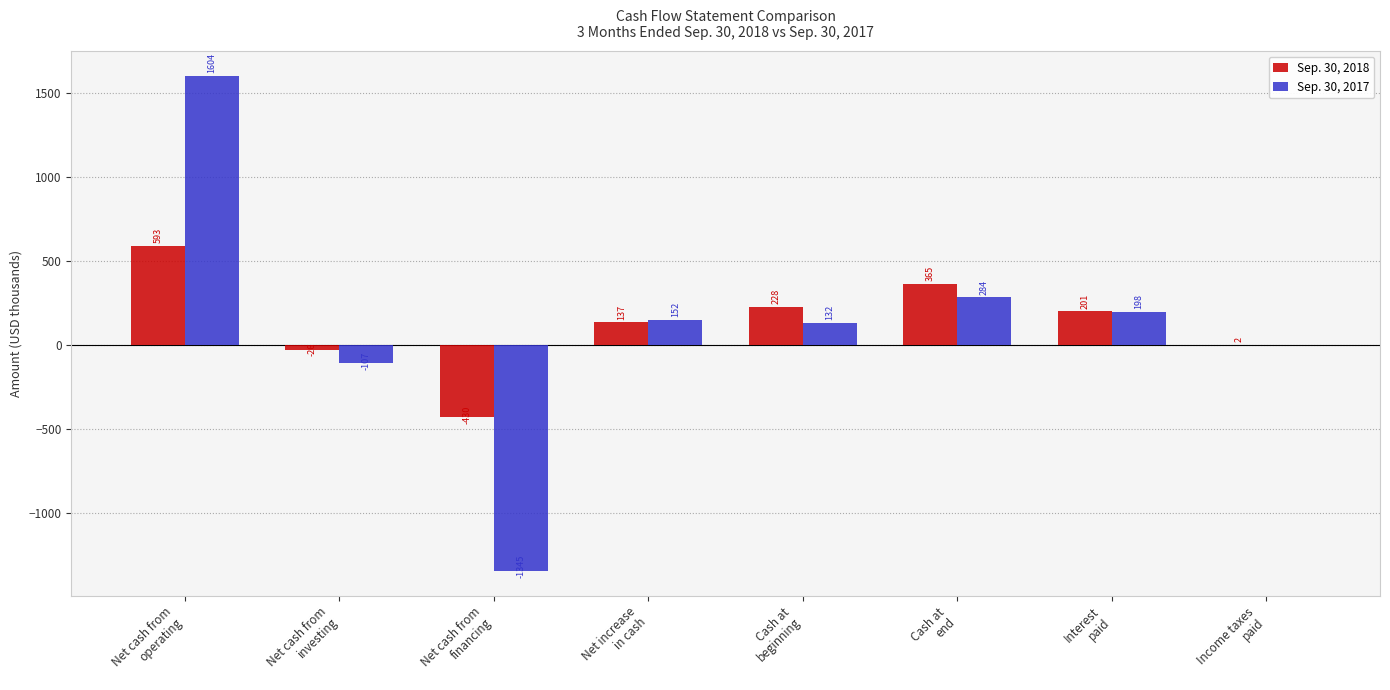

Reading left to right, what are all the values shown in this chart?

Sep. 30, 2018: 593	-26	-430	137	228	365	201	2
Sep. 30, 2017: 1604	-107	-1345	152	132	284	198	0